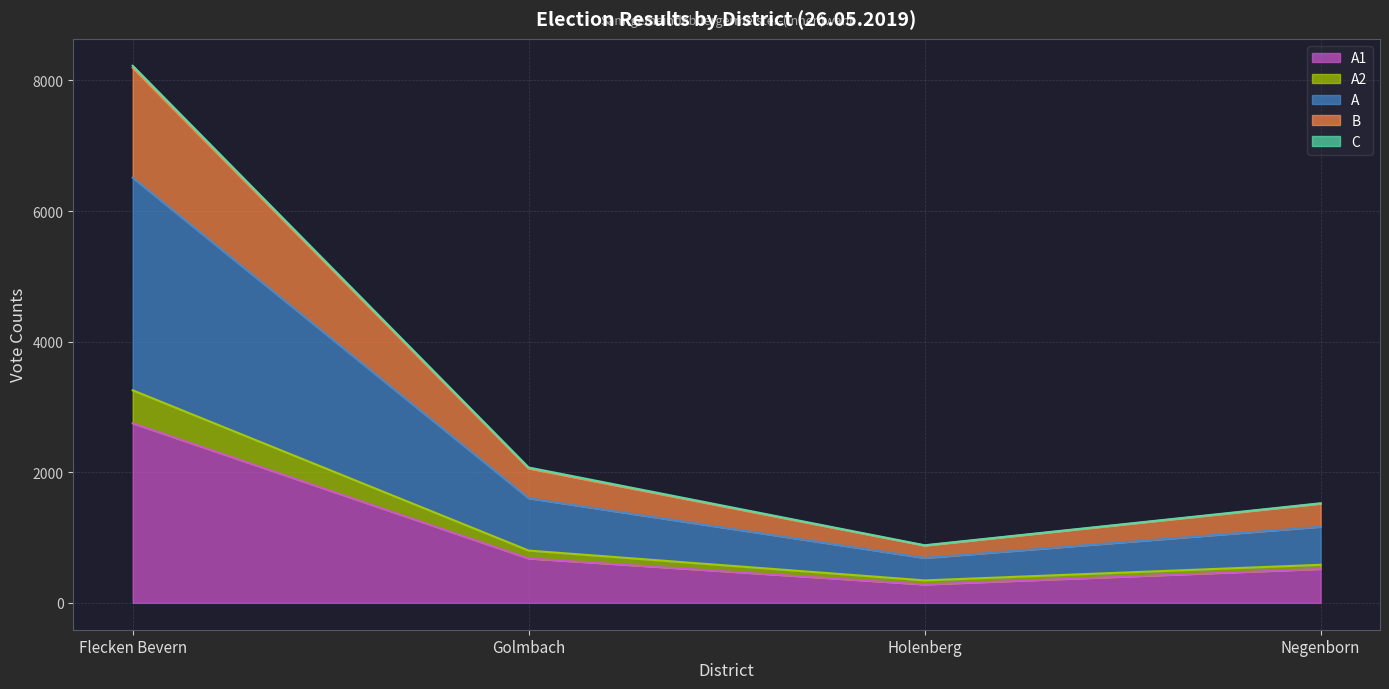

At which category is the sum across all series the highest?

Flecken Bevern